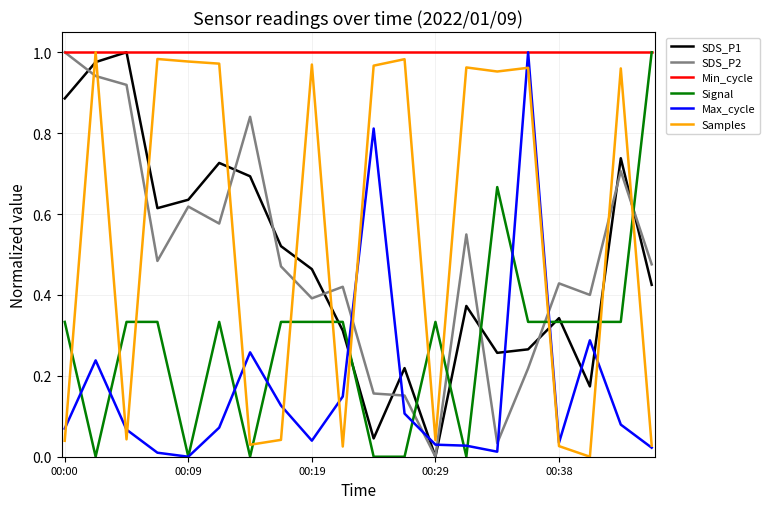

After their last crossing, which series has the higher values: Max_cycle or SDS_P2?

SDS_P2